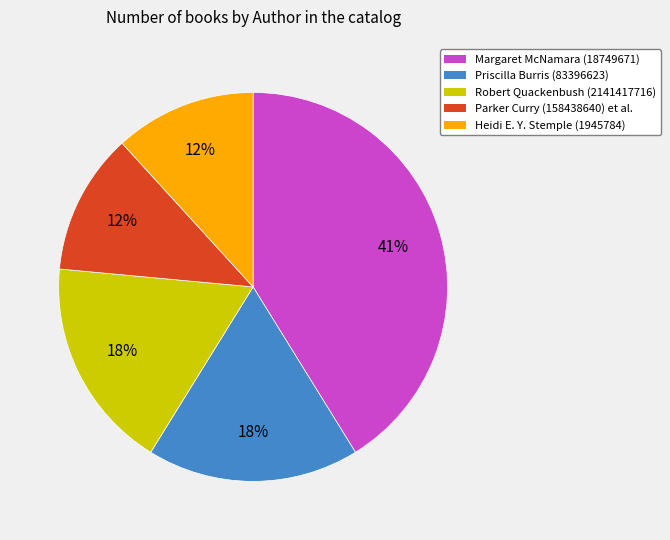

Is there any slice that represents more than half of the pie?

No